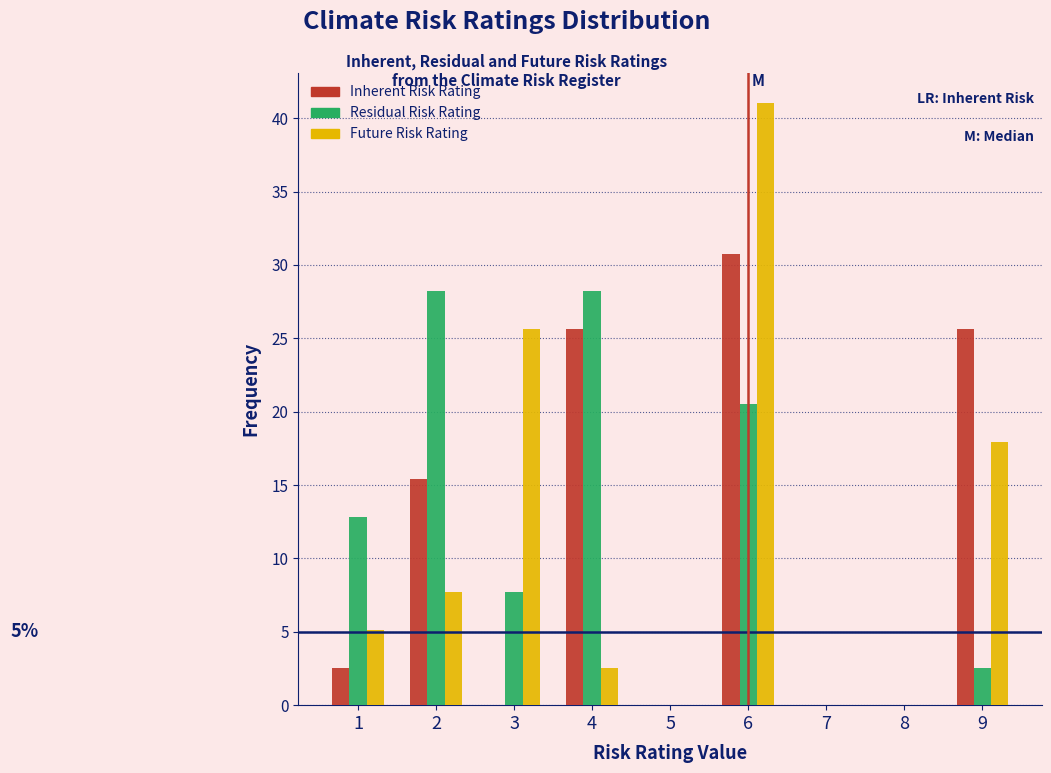

Reading left to right, what are all the values shown in this chart?

Inherent Risk Rating: 1=2.6	2=15.4	3=0.0	4=25.6	5=0.0	6=30.8	7=0.0	8=0.0	9=25.6
Residual Risk Rating: 1=12.8	2=28.2	3=7.7	4=28.2	5=0.0	6=20.5	7=0.0	8=0.0	9=2.6
Future Risk Rating: 1=5.1	2=7.7	3=25.6	4=2.6	5=0.0	6=41.0	7=0.0	8=0.0	9=17.9